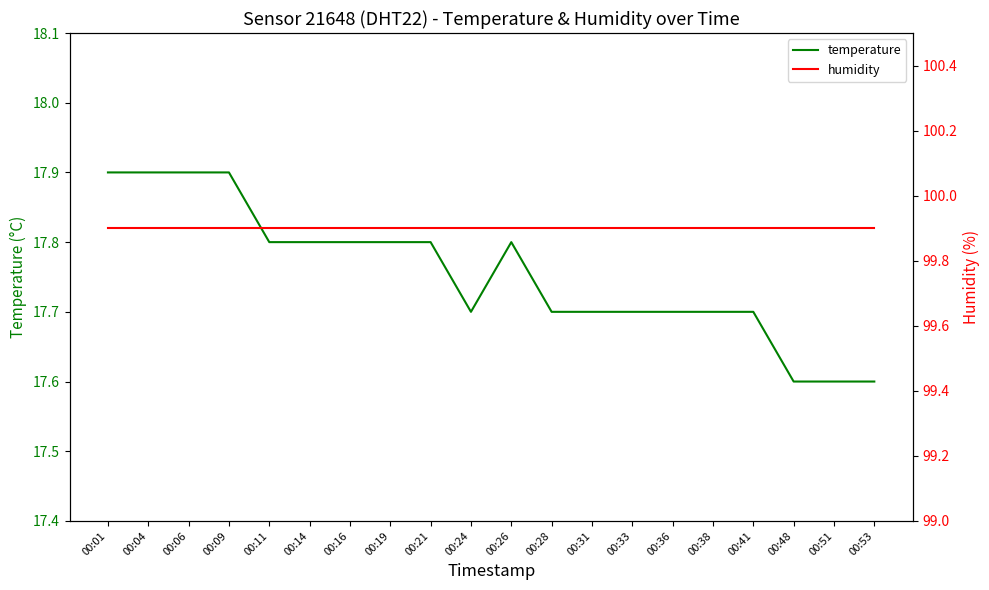

Between 00:21 and 00:24, which series saw the biggest shift?

temperature